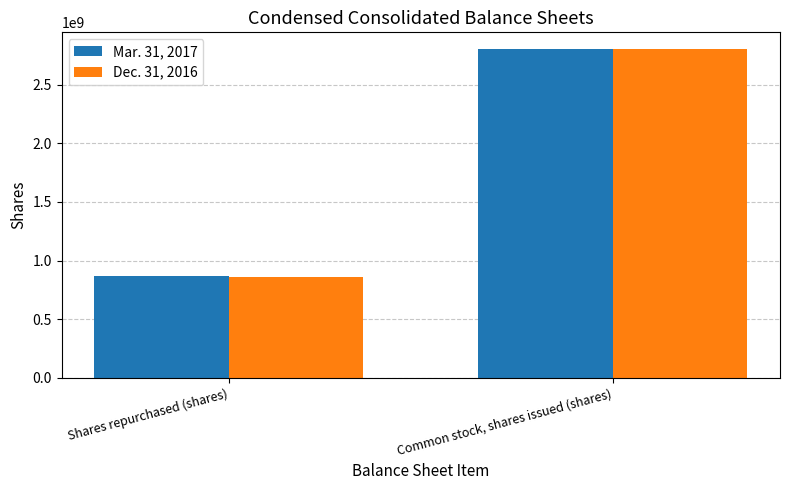

Reading left to right, transcribe all the data shown in this chart.

Mar. 31, 2017: 870815880	2805961317
Dec. 31, 2016: 862689093	2805961317